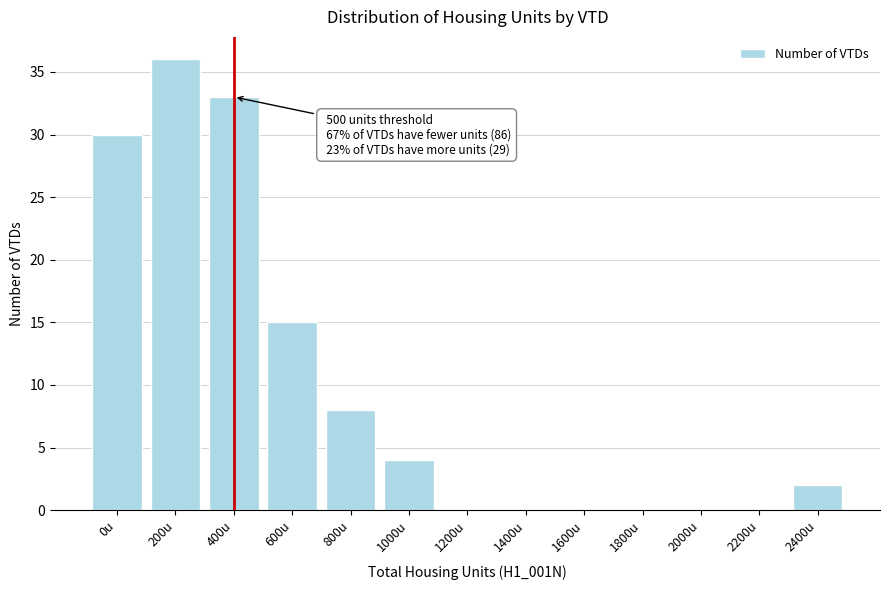

Reading left to right, list all the values displayed in this chart.

0u=30	200u=36	400u=33	600u=15	800u=8	1000u=4	1200u=0	1400u=0	1600u=0	1800u=0	2000u=0	2200u=0	2400u=2